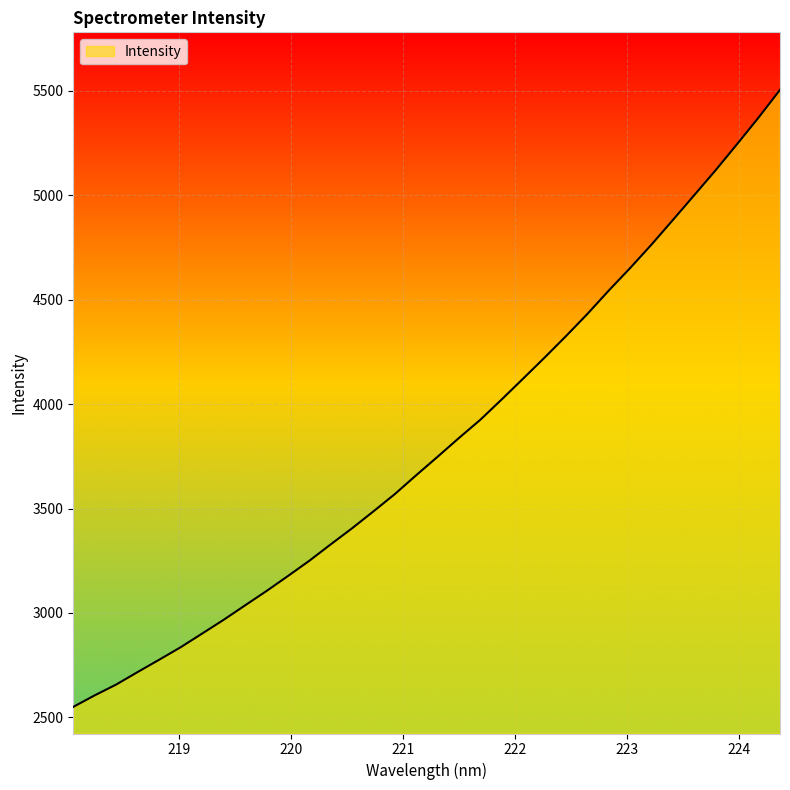

What is the difference between the maximum and minimum values?

2955.0